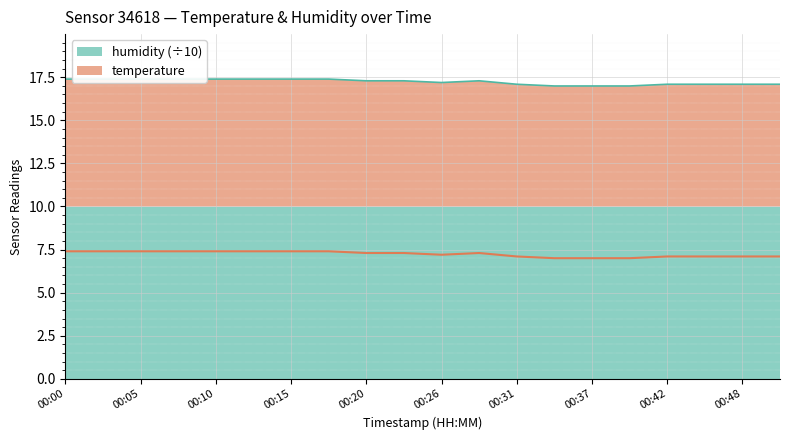

List the labels in order of value, smallest first.

00:34, 00:37, 00:40, 00:31, 00:42, 00:45, 00:48, 00:50, 00:26, 00:20, 00:23, 00:29, 00:00, 00:02, 00:05, 00:07, 00:10, 00:12, 00:15, 00:18